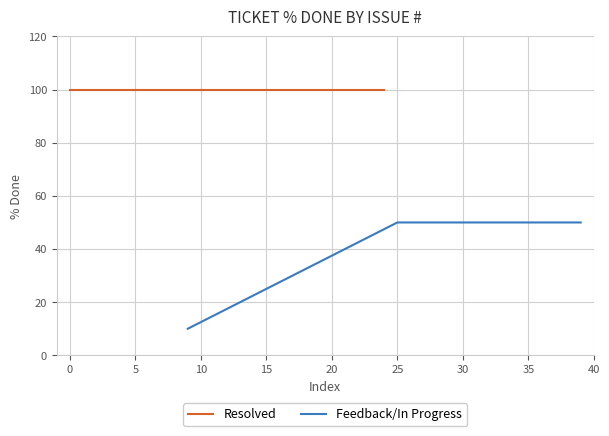

Which has a higher value, 7 or 12?

7